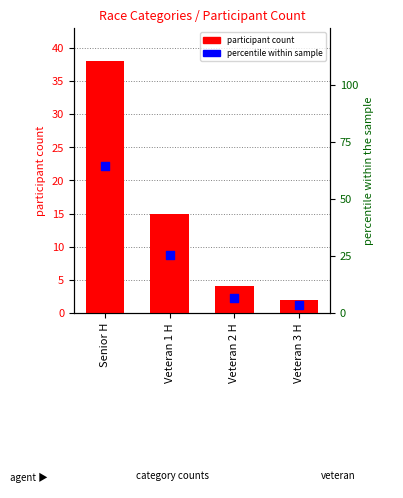

At which category is the sum across all series the highest?

Senior H